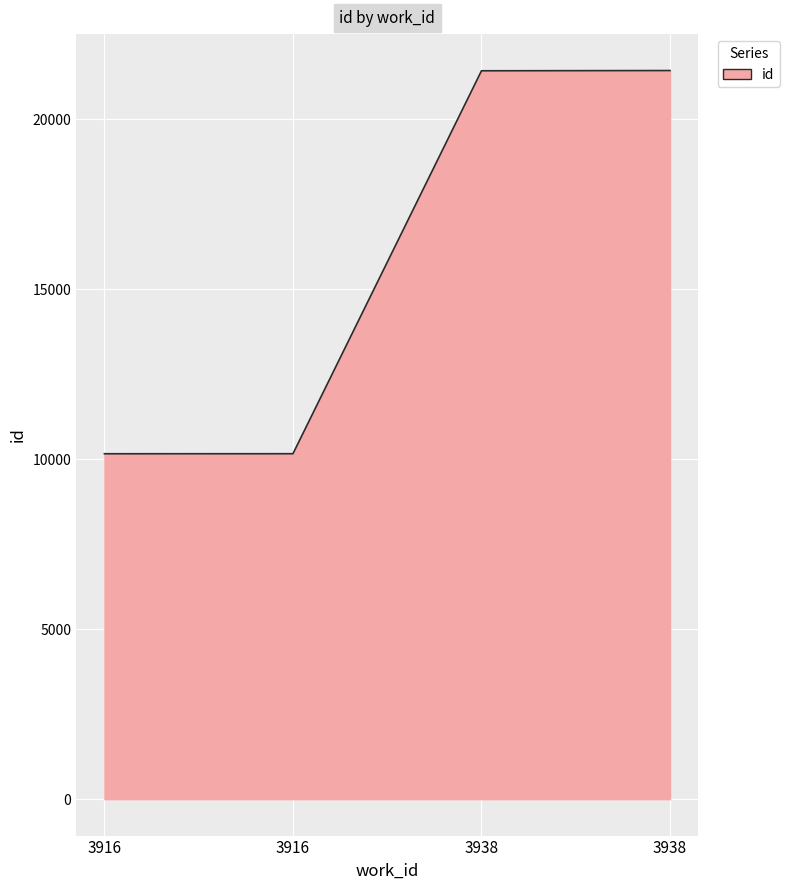

Approximately how many times larger is the value at 3916 compared to 3916?

1.0